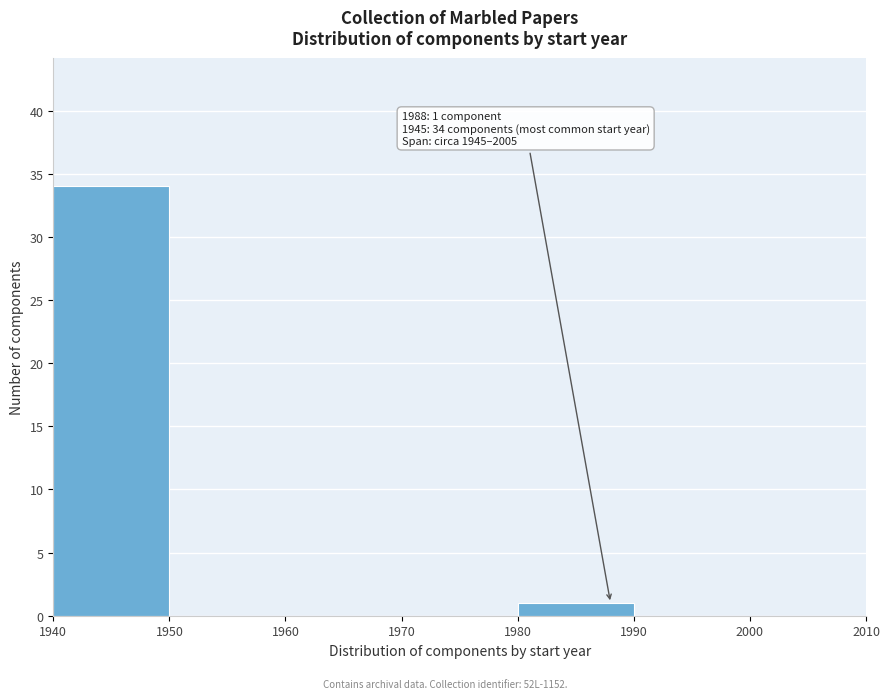

Over which range of the x-axis is the bar tallest?

1940 to 1950